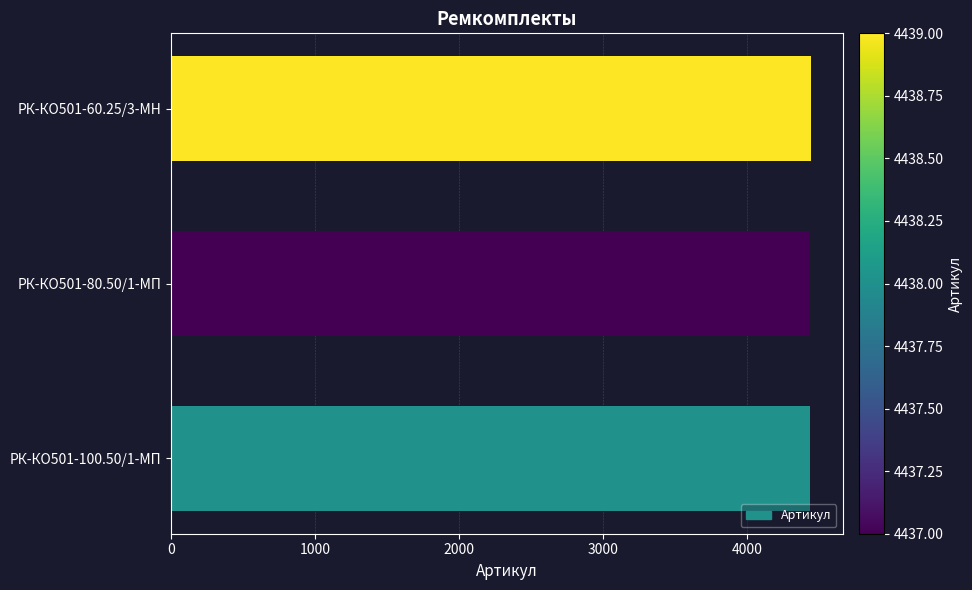

What is the smallest value displayed?

4437